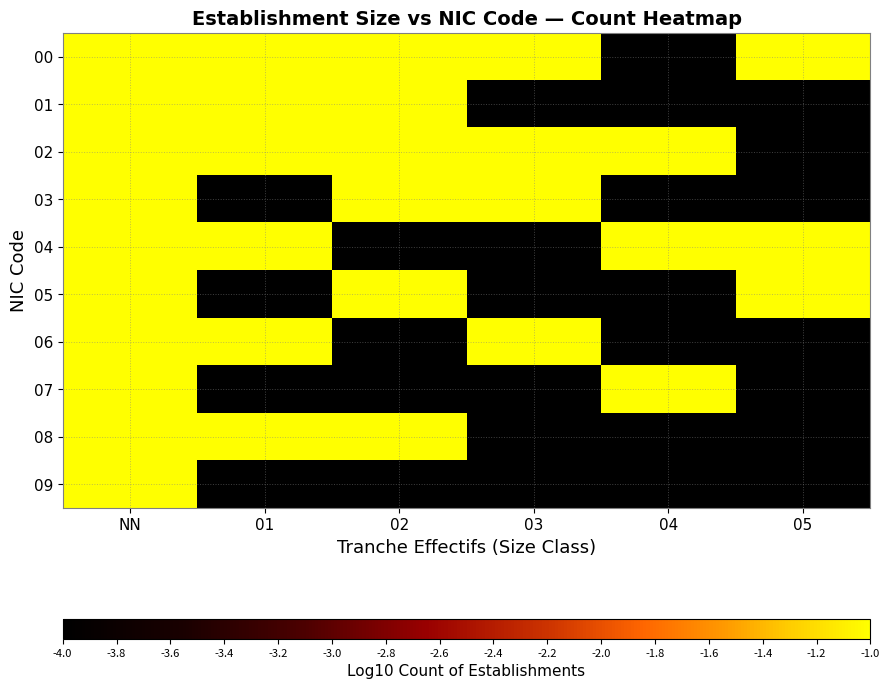

Between NN and 05, which series saw the biggest shift?

08